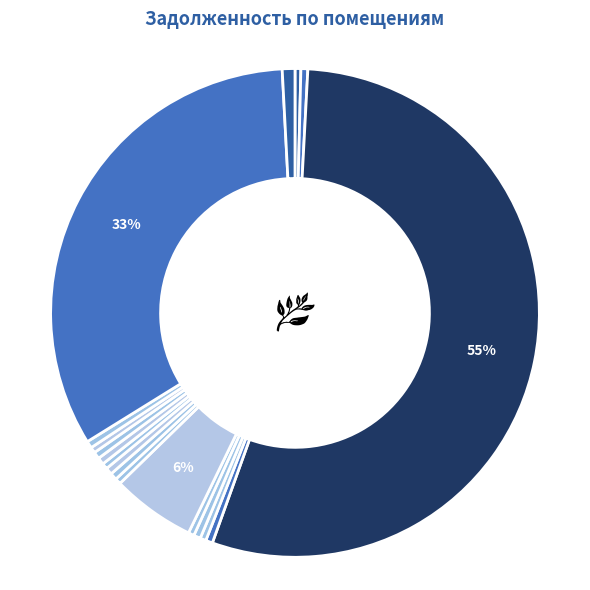

How many slices are in this pie chart?

18